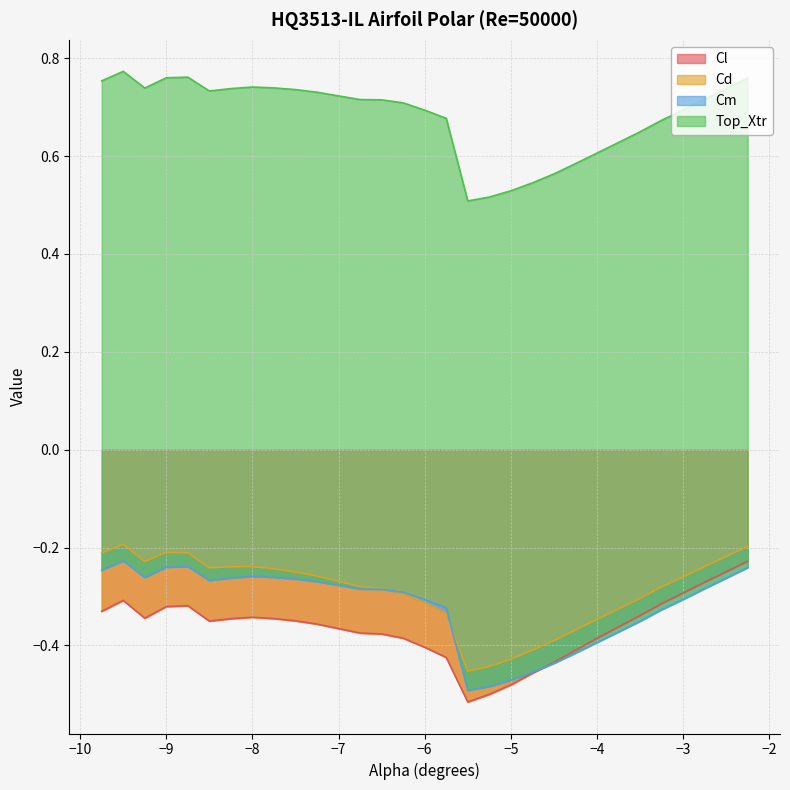

Is it true that Cl equals -0.3 at −3?

True